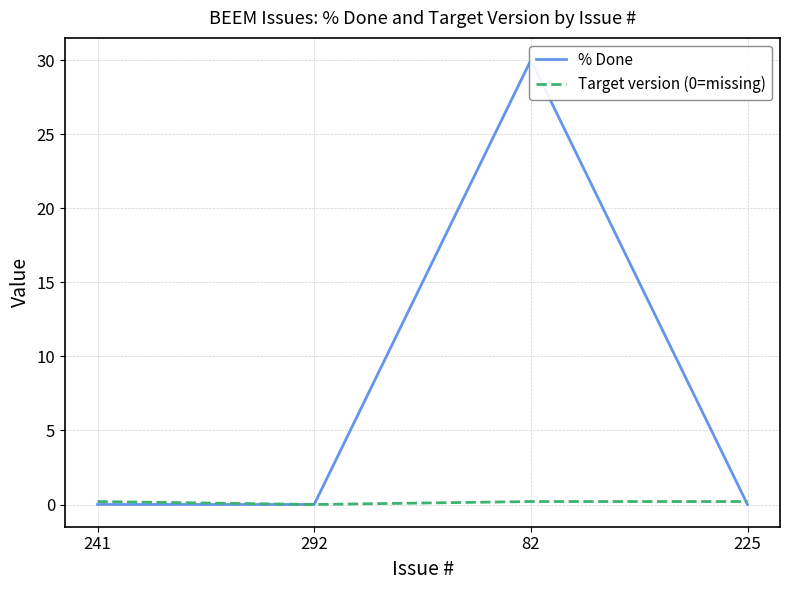

List the labels in order of Target version (0=missing) value, largest first.

241, 82, 225, 292